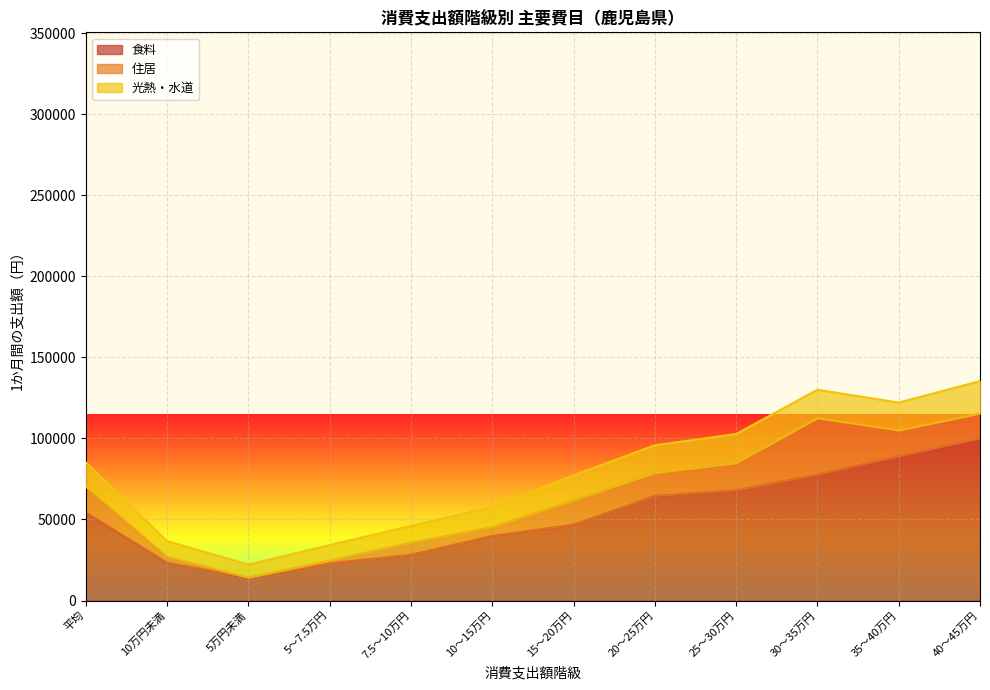

At which category is the sum across all series the highest?

40～45万円